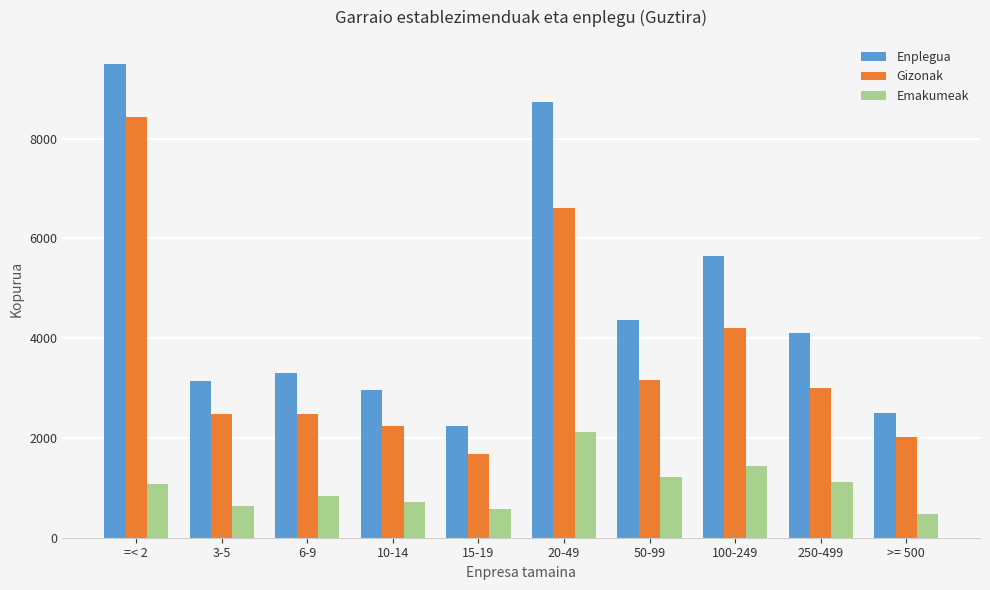

The Gizonak series shows 1093 at 15-19. True or false?

False